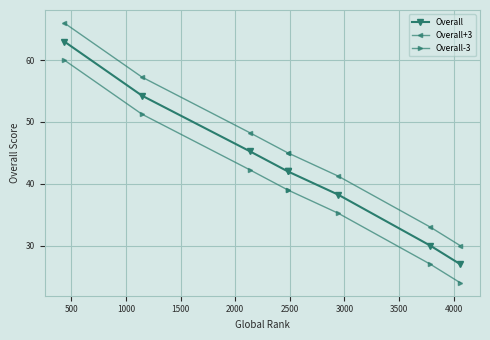

True or false: Overall+3 has more than 0 interior local peaks.

False